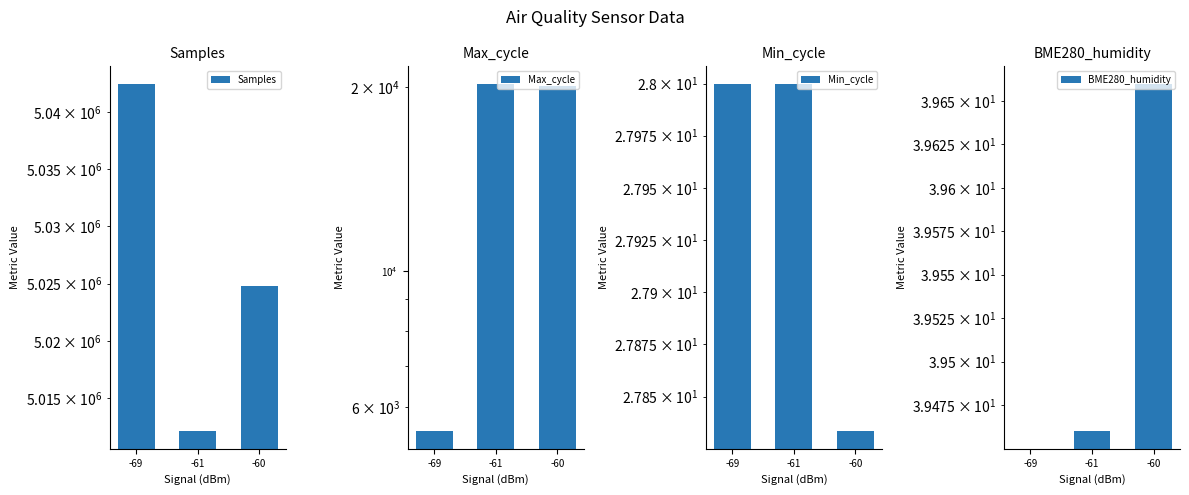

Reading right to left, transcribe all the data shown in this chart.

Samples: -60=5024763.8	-61=5012112.5	-69=5042498.5
Max_cycle: -60=20124.3	-61=20264.2	-69=5475.5
Min_cycle: -60=27.8	-61=28.0	-69=28.0
BME280_humidity: -60=39.7	-61=39.5	-69=0.0